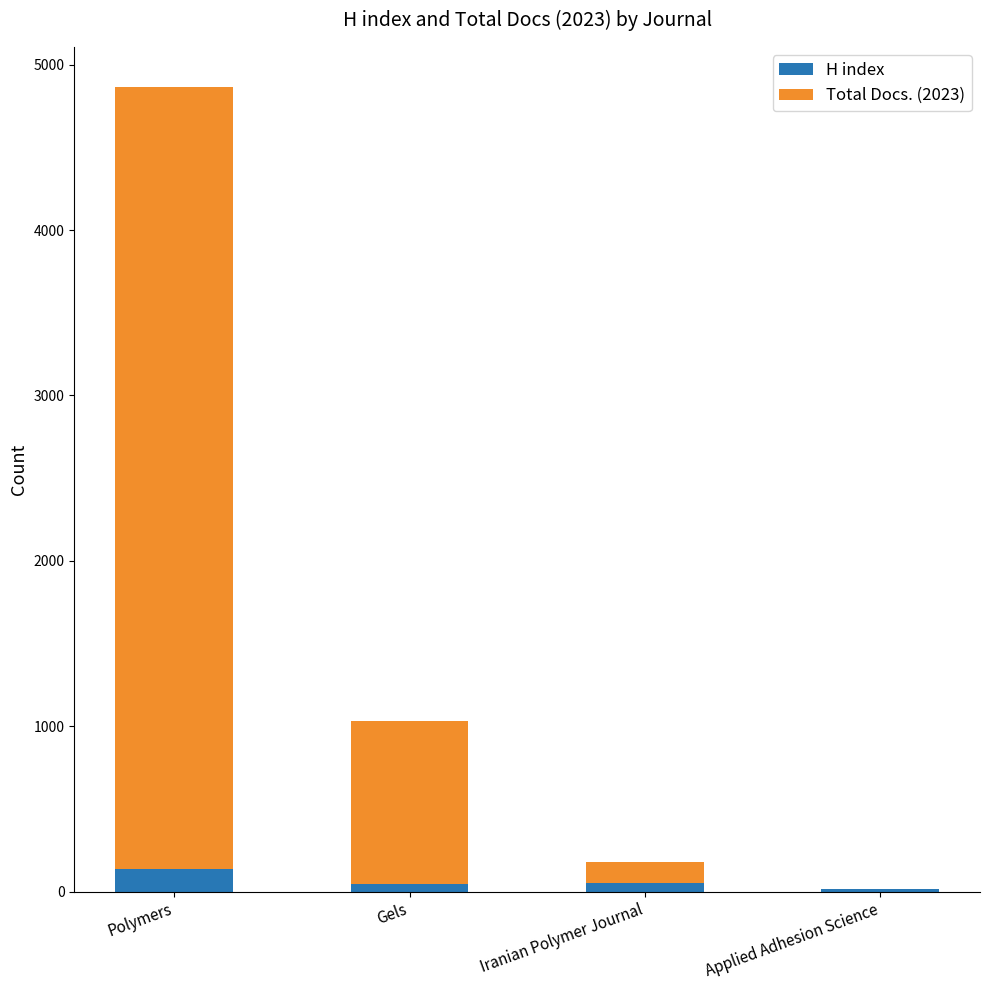

What is the sum of all H index values?

257